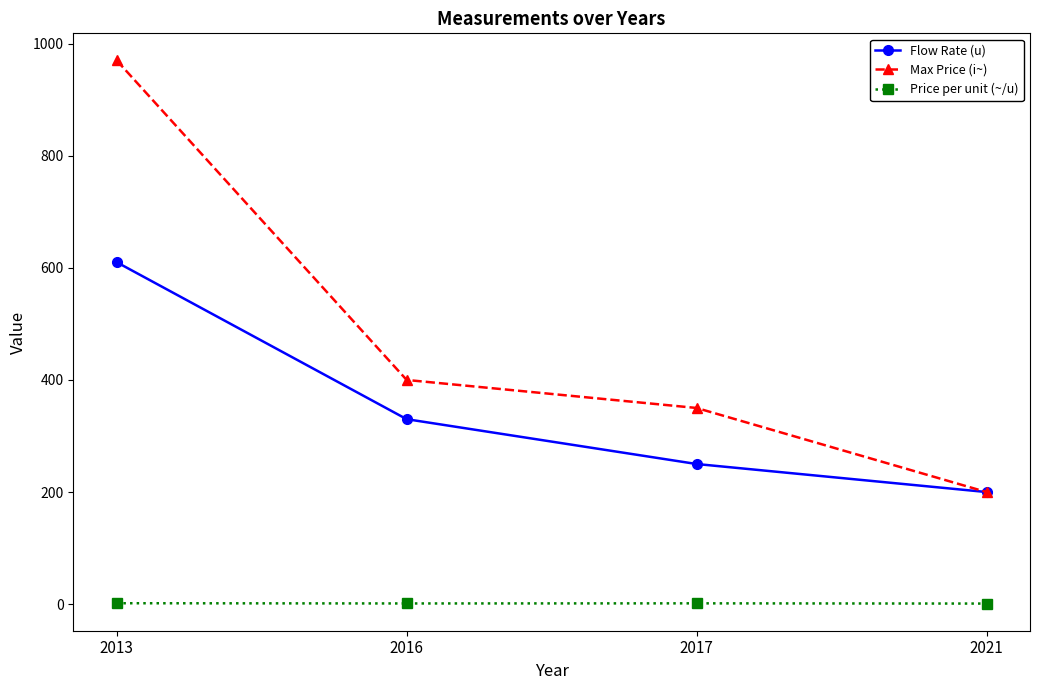

List the series in order of their peak value, lowest first.

Price per unit (~/u), Flow Rate (u), Max Price (i~)